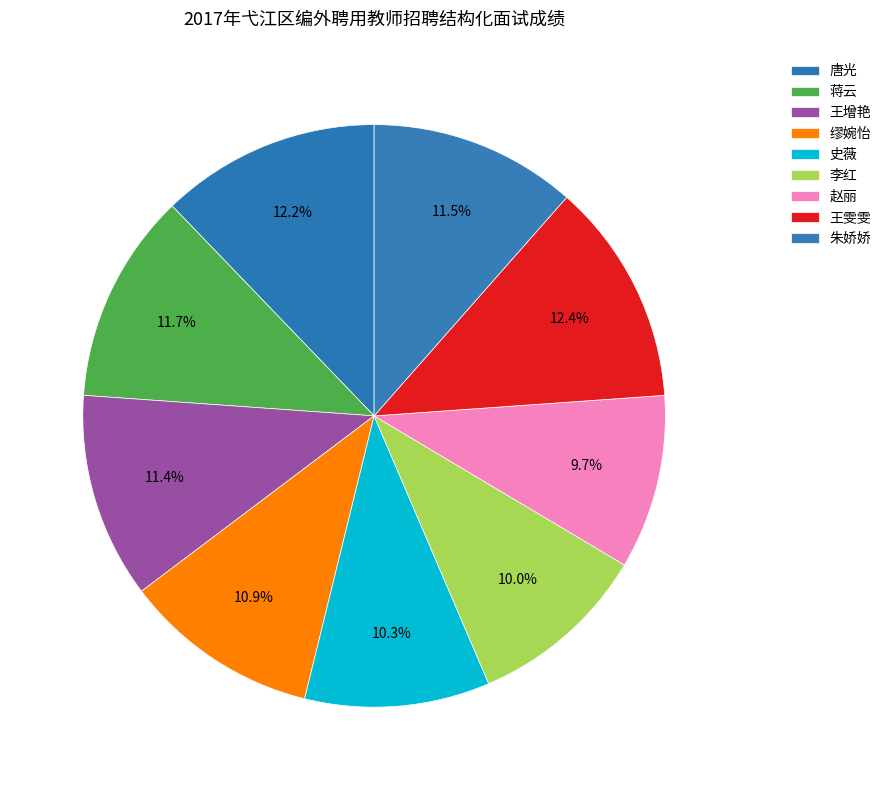

Combined, do 李红 and 王雯雯 account for over 50%?

No